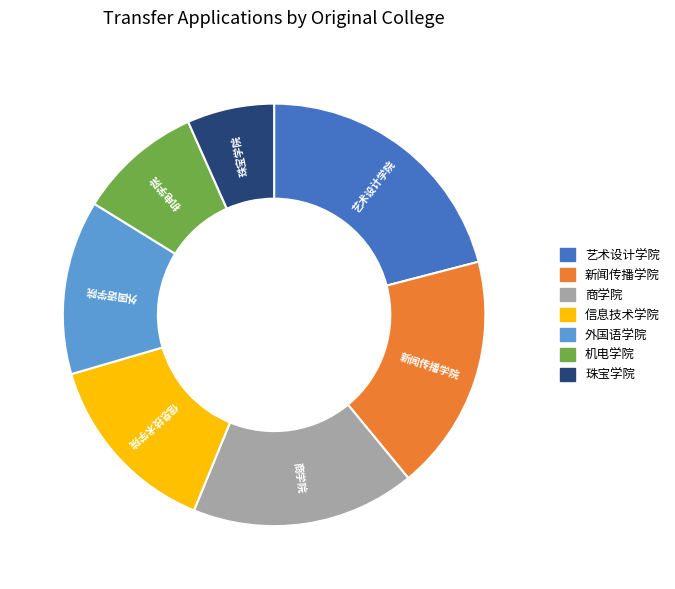

Which slice is the smallest?

珠宝学院